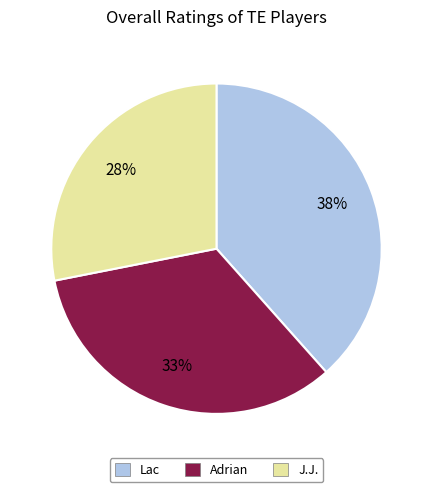

How many segments does this pie chart have?

3